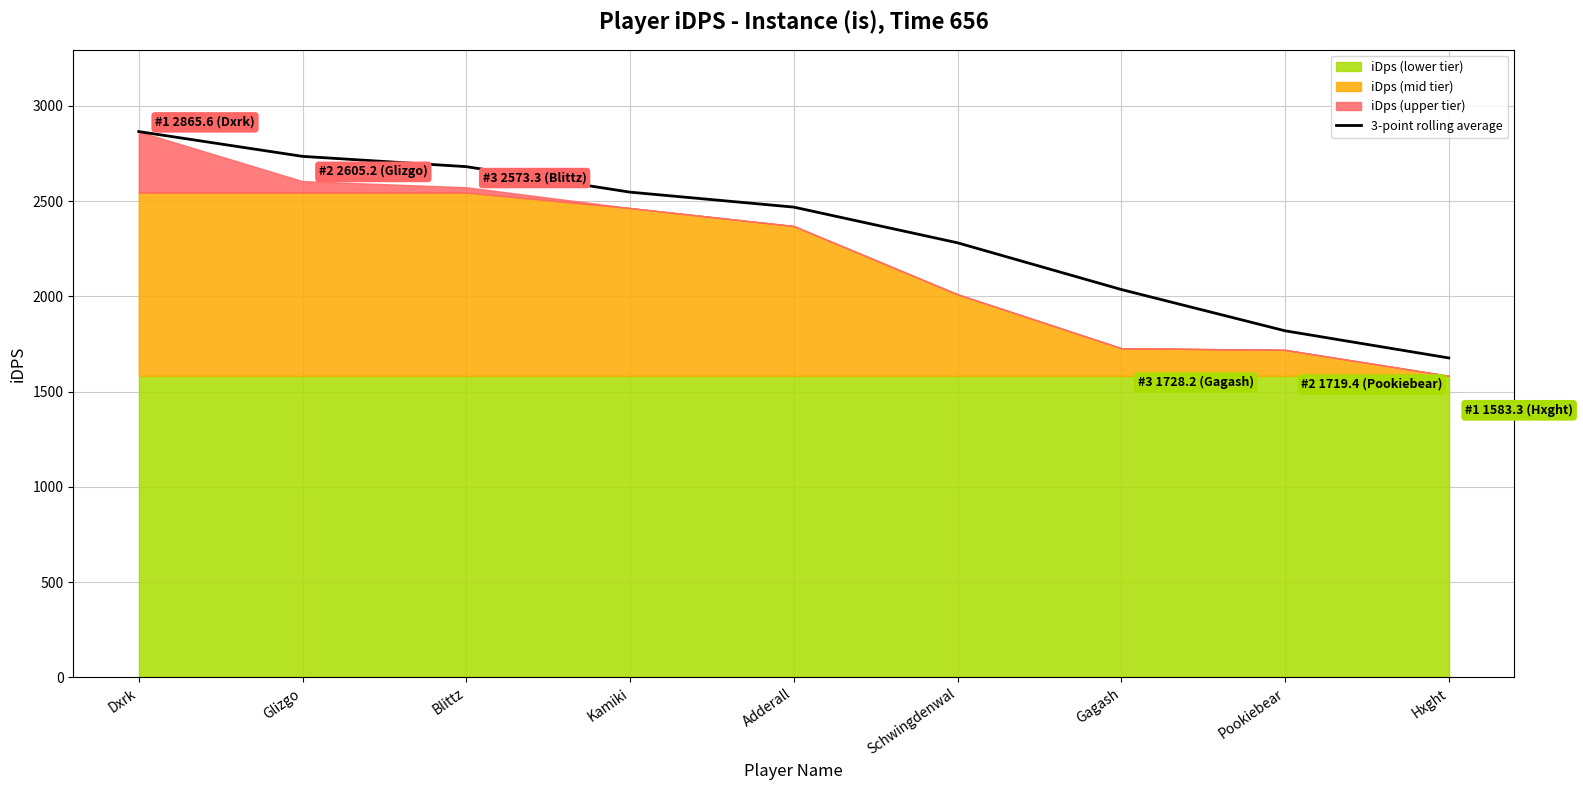

How many values are below 2468?

4